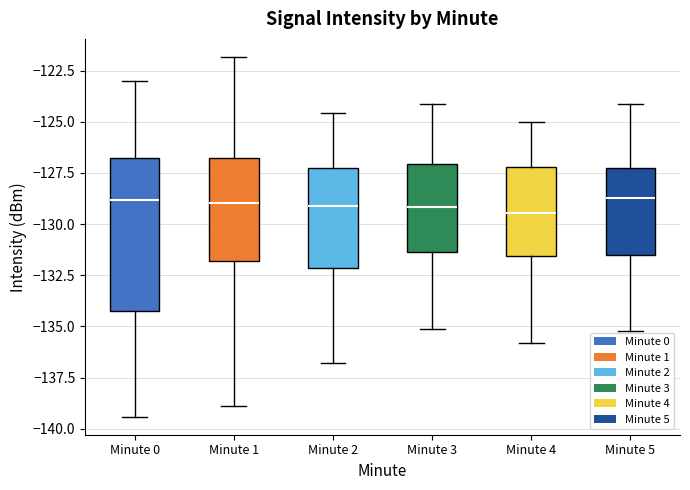

Reading left to right, transcribe this box plot: for each box, give where its median line is, the range the box spans, and where its two whiskers end, as read against the y-axis. The values are not printed on the chart, so give them approximately, as read against the axis.

Minute 0: median -129.0, box -134.5 to -127.0, whiskers -139.5 to -123.0
Minute 1: median -129.0, box -132.0 to -127.0, whiskers -139.0 to -122.0
Minute 2: median -129.0, box -132.0 to -127.5, whiskers -137.0 to -124.5
Minute 3: median -129.0, box -131.5 to -127.0, whiskers -135.0 to -124.0
Minute 4: median -129.5, box -131.5 to -127.0, whiskers -136.0 to -125.0
Minute 5: median -128.5, box -131.5 to -127.5, whiskers -135.0 to -124.0